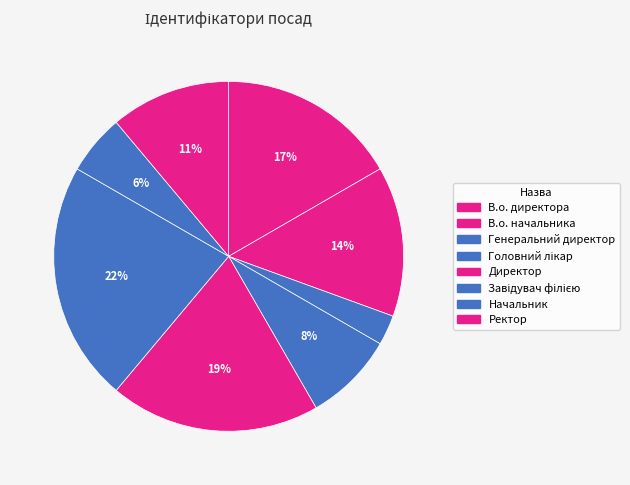

Count the number of slices in the pie.

8